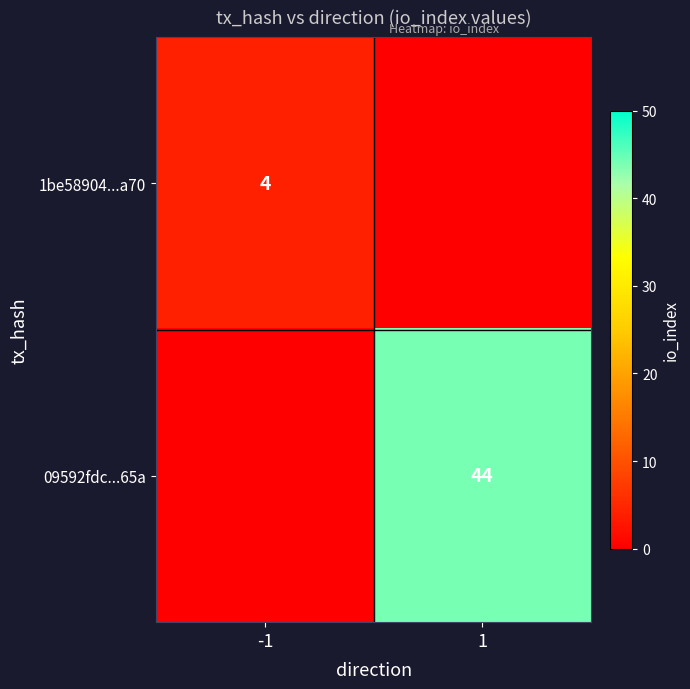

At how many categories does at least one series exceed 16?

1